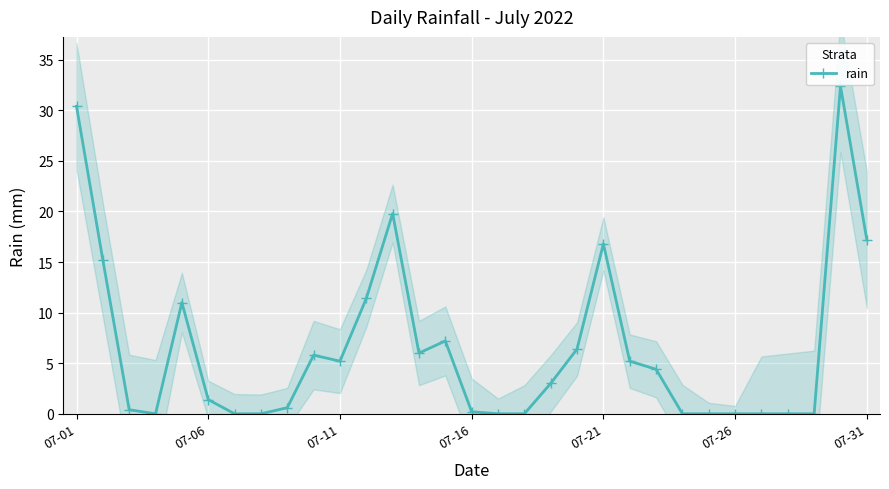

Is it true that rain equals 5.6 at 07-21?

False